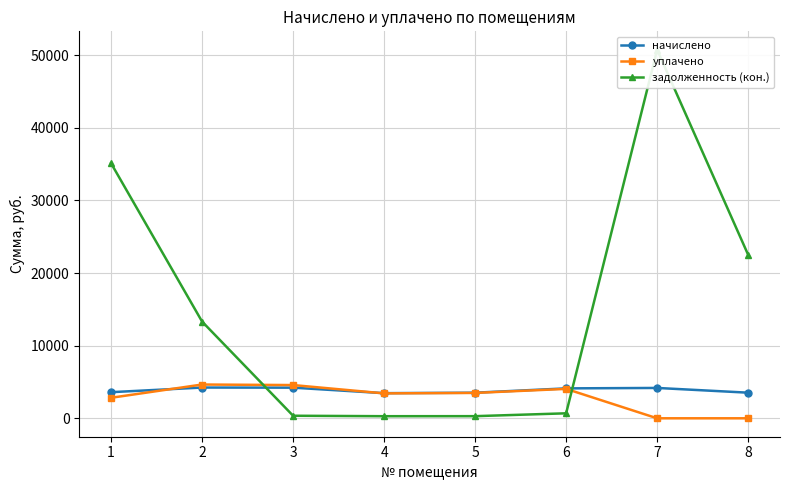

Reading left to right, list all the values displayed in this chart.

начислено: 3596.4	4235.8	4219.0	3460.6	3524.5	4120.7	4179.8	3527.6
уплачено: 2825.6	4651.2	4577.9	3431.1	3494.5	4050.6	0.0	0.0
задолженность (кон.): 35118.2	13318.6	351.6	288.4	293.7	686.8	50756.9	22519.1